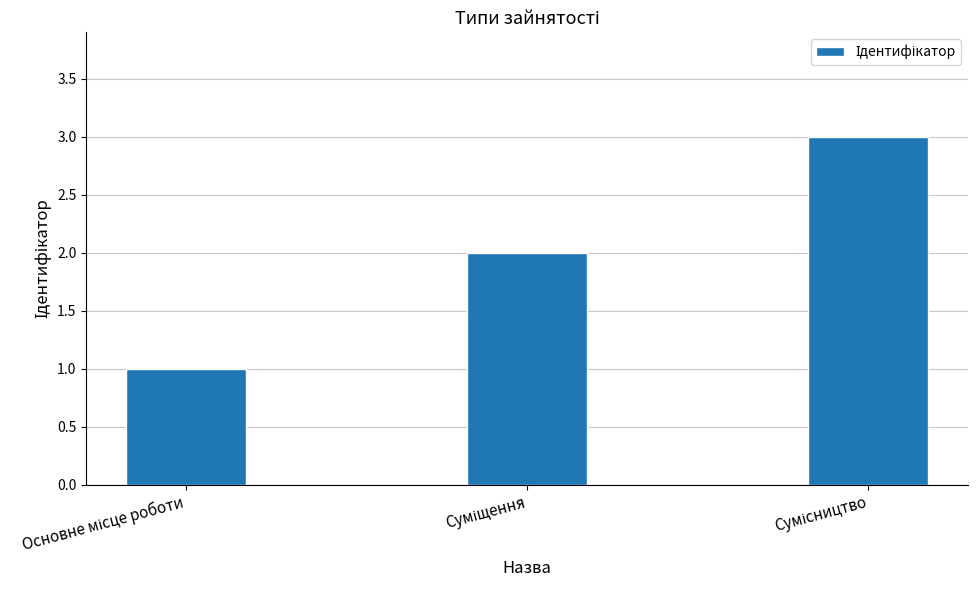

What is the difference between the maximum and minimum values?

2